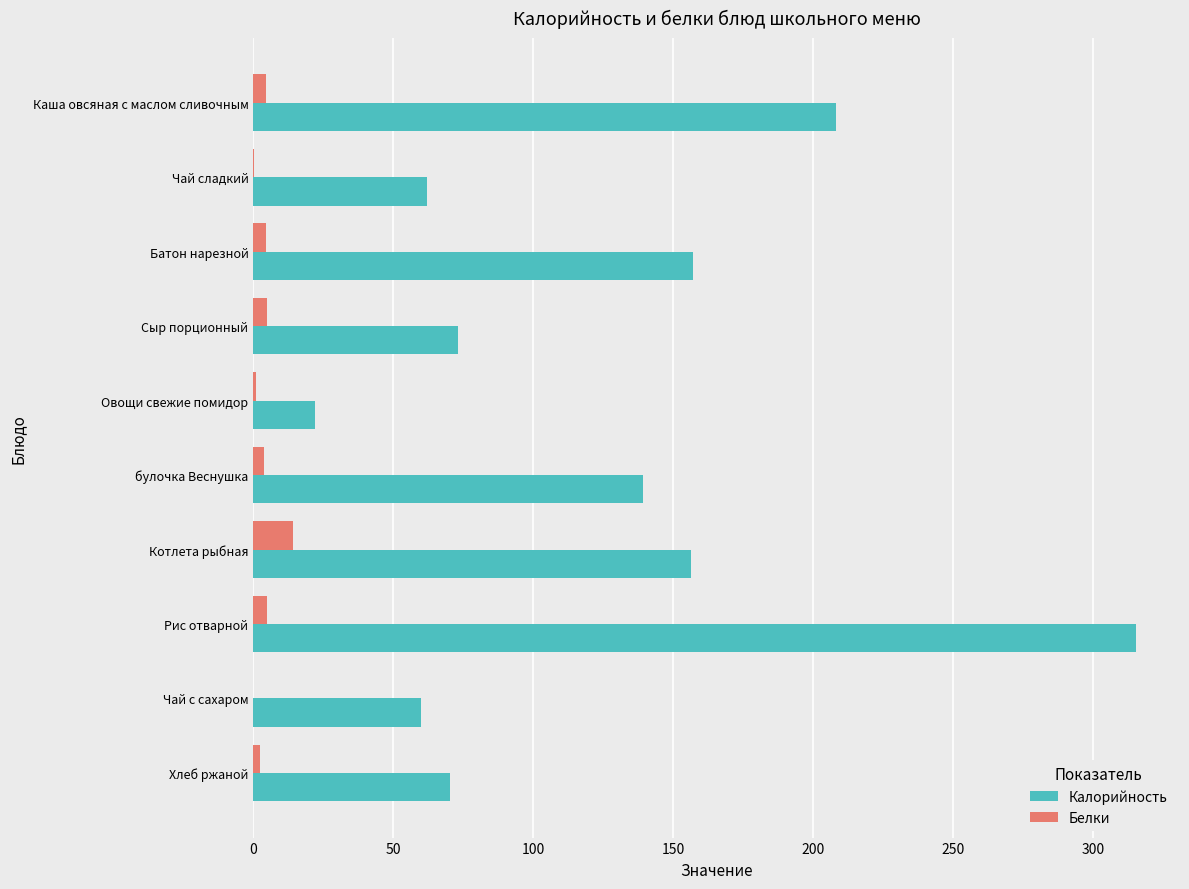

Which series changed the most between Чай сладкий and Овощи свежие помидор?

Калорийность